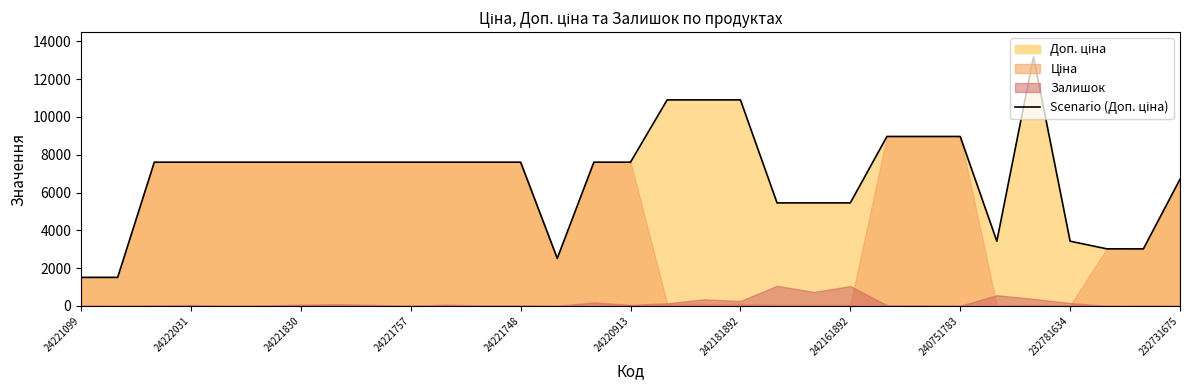

What is the average value?

6876.3